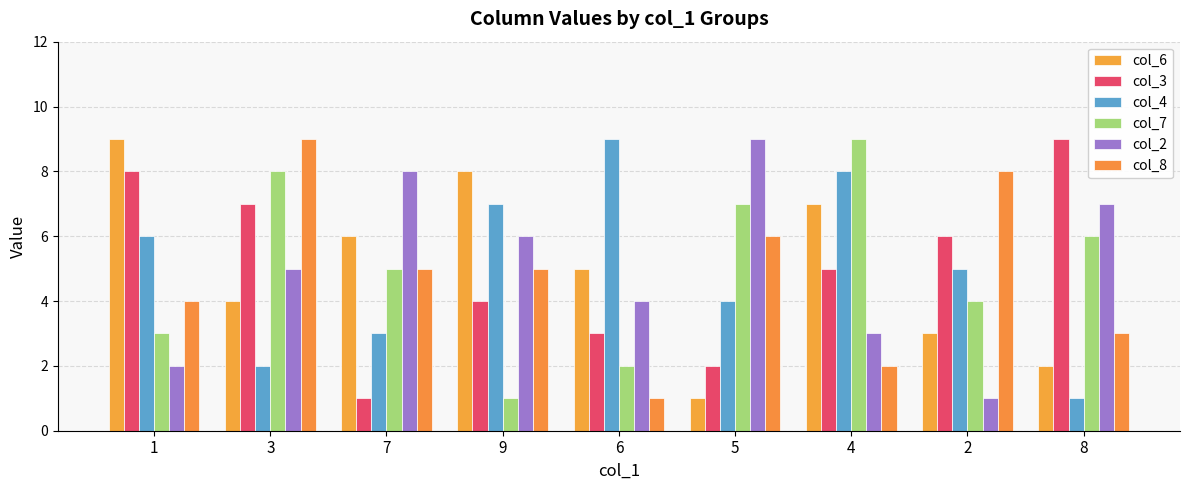

How many bars are there in total?

54